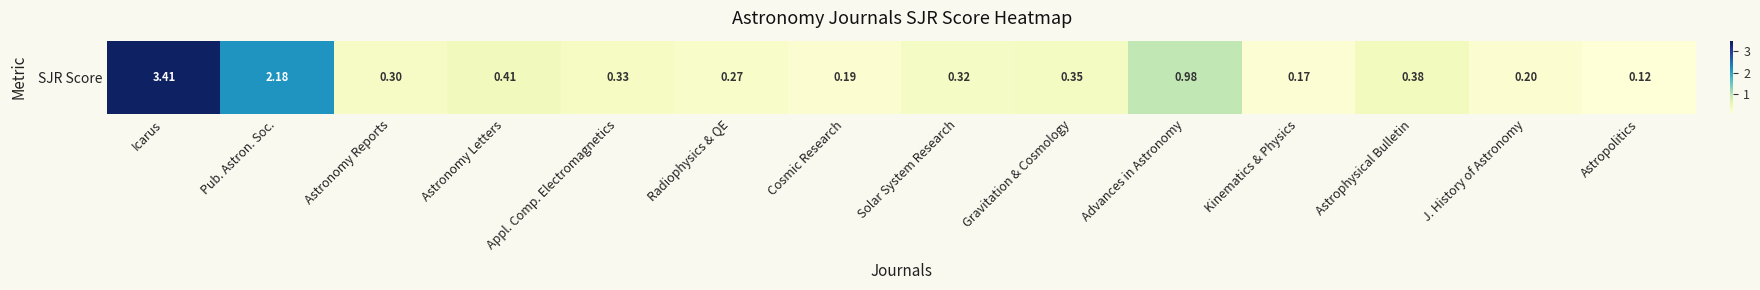

Reading left to right, extract all data points from this chart.

3.4	2.2	0.3	0.4	0.3	0.3	0.2	0.3	0.3	1.0	0.2	0.4	0.2	0.1